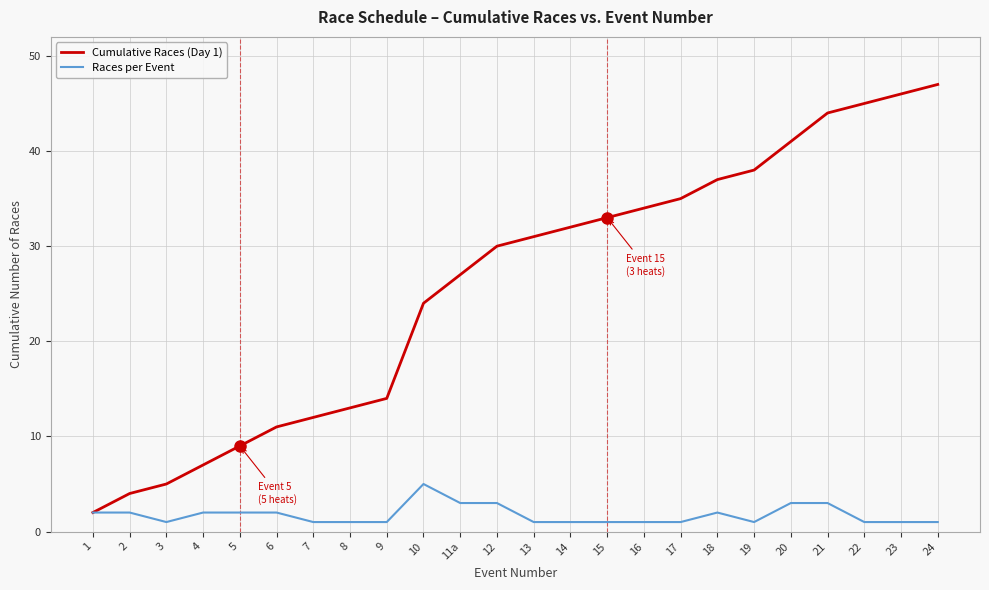

The value of Cumulative Races (Day 1) at 5 is 9. True or false?

True